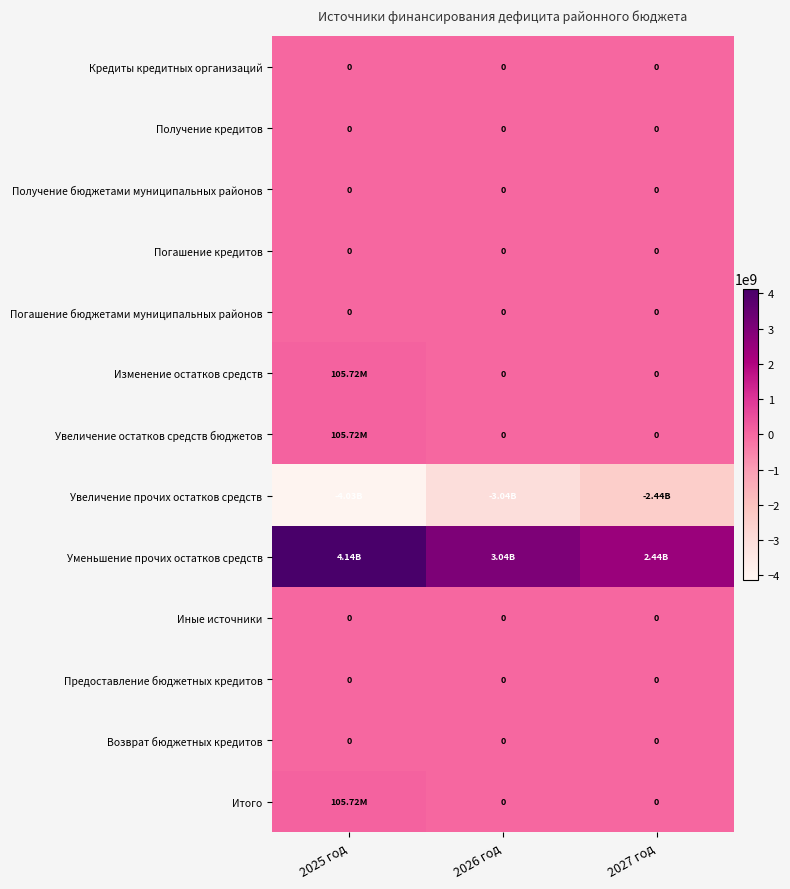

Read the Увеличение прочих остатков средств value at 2025 год.

-4031937386.6